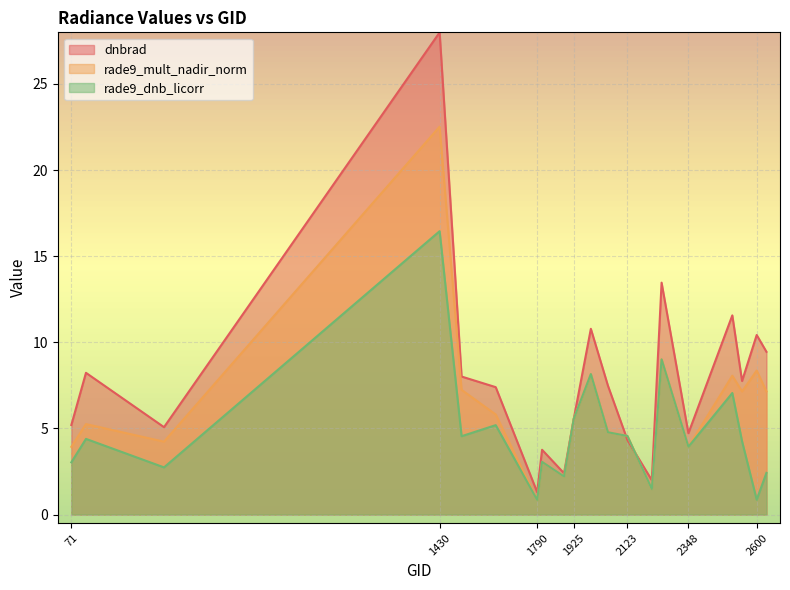

At which label does rade9_mult_nadir_norm reach its minimum?

1790